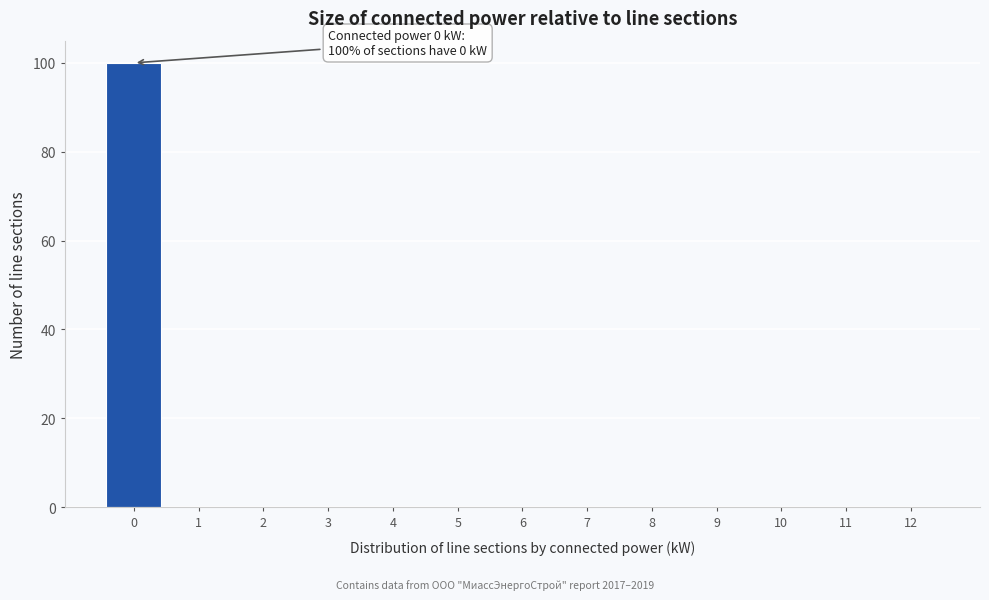

Over which range of the x-axis is the bar tallest?

-0.5 to 0.5